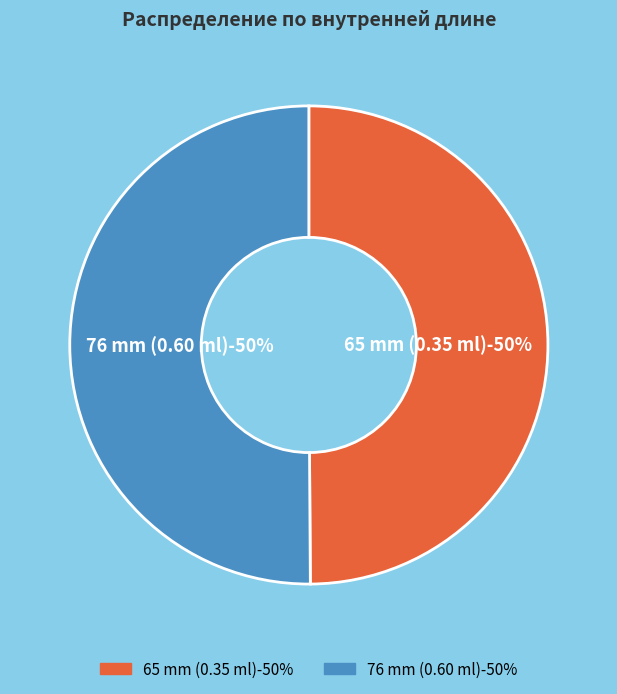

How many slices are in this pie chart?

2